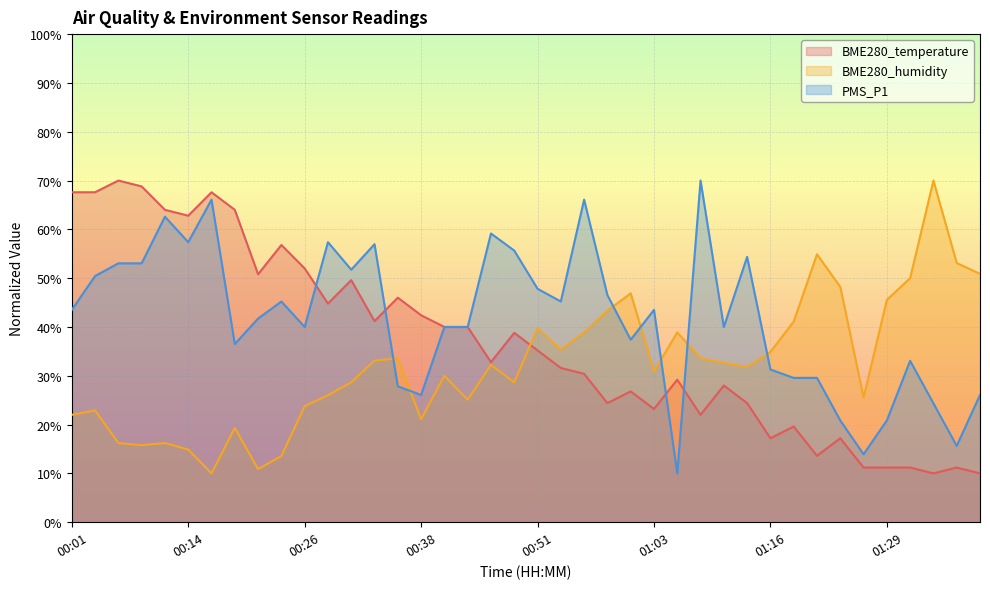

True or false: BME280_temperature has more than 1 interior local peaks.

True